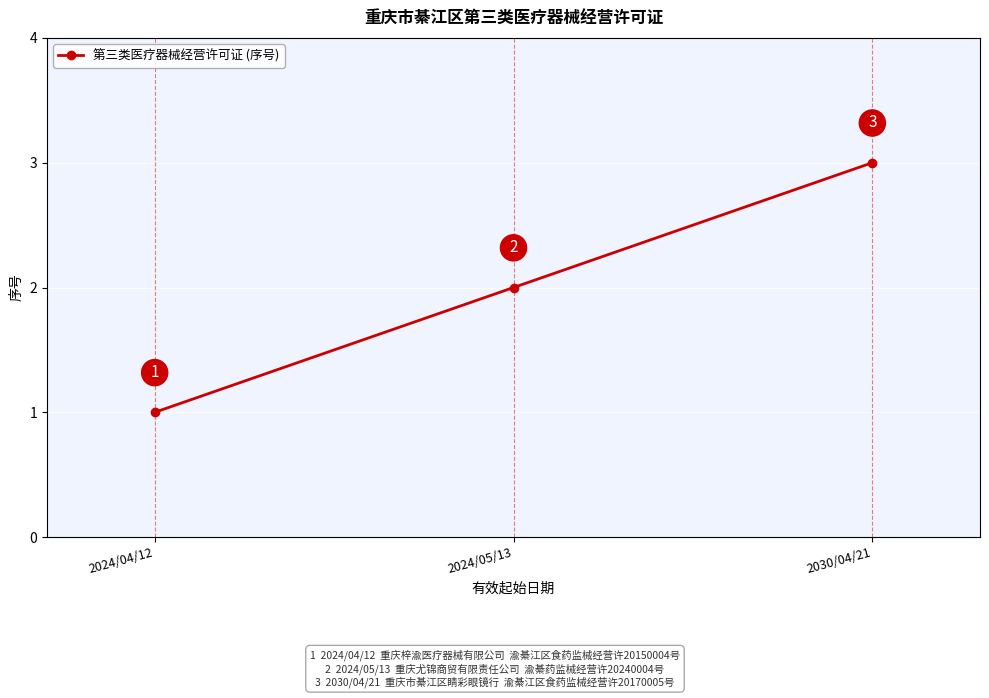

Reading left to right, list all the values displayed in this chart.

2024/04/12=1	2024/05/13=2	2030/04/21=3